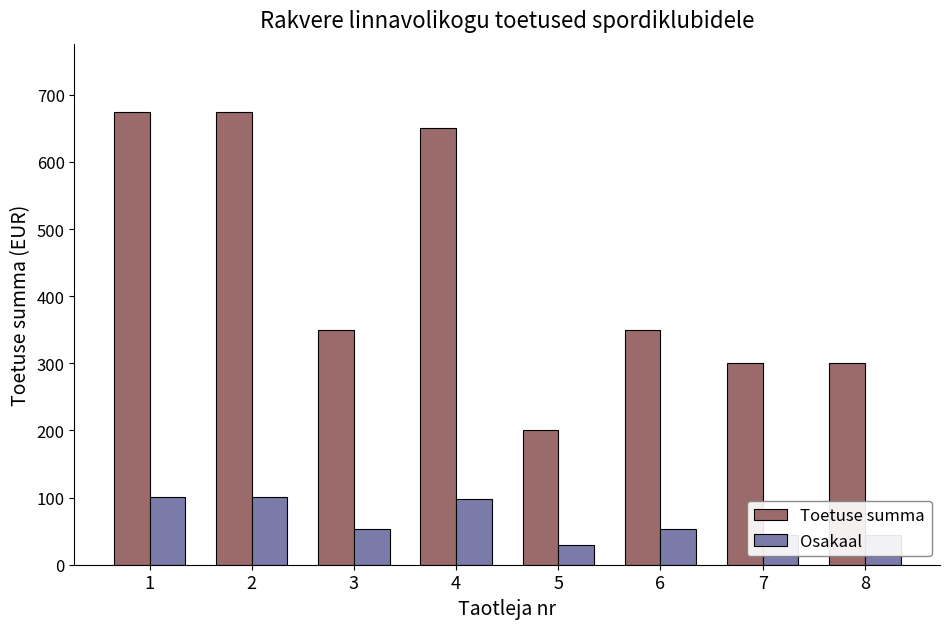

The Toetuse summa series shows 534.8 at 8. True or false?

False